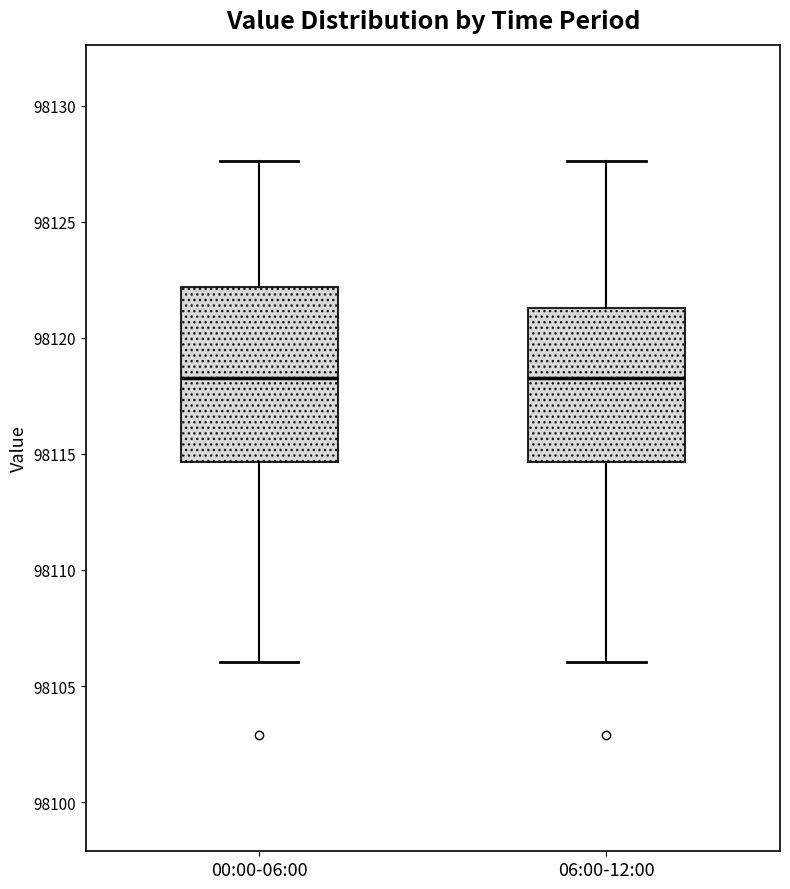

Where is the upper edge of the box for 00:00-06:00 on the y-axis? The values are not printed on the chart, so give them approximately, as read against the axis.

98122.0